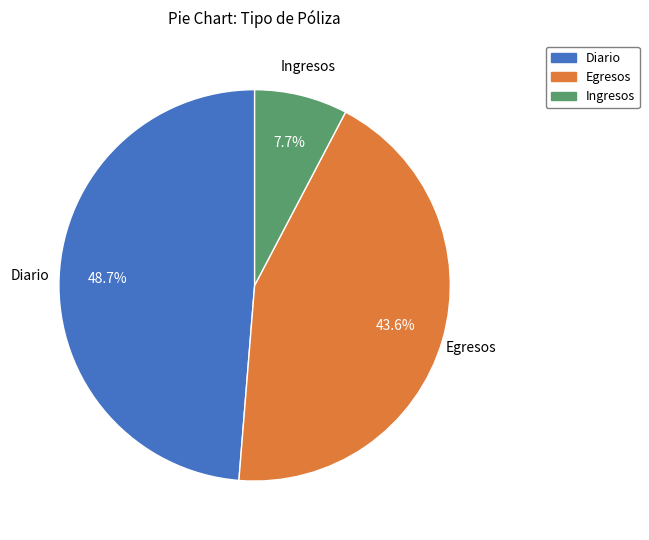

To the nearest percent, what portion does Egresos represent?

44%